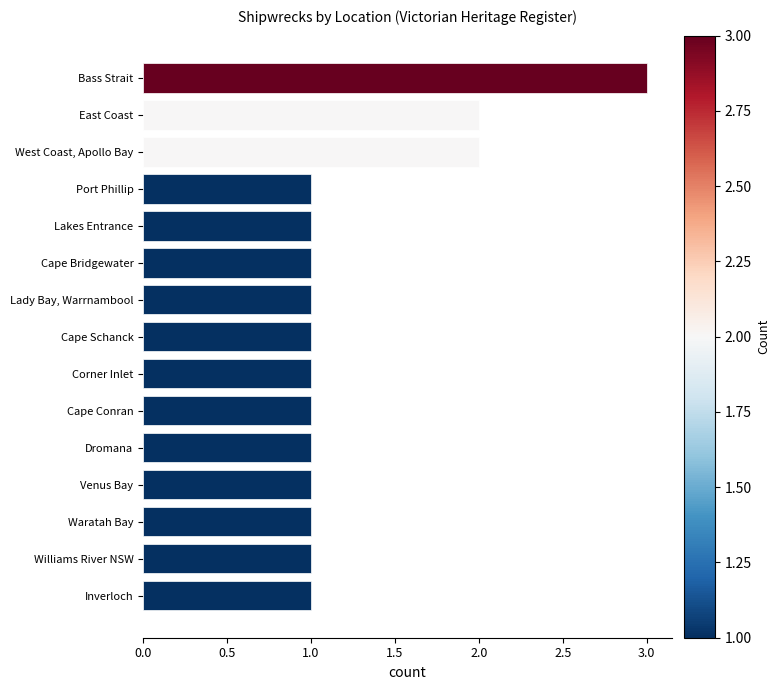

Reading top to bottom, transcribe all the data shown in this chart.

Bass Strait=3	East Coast=2	West Coast, Apollo Bay=2	Port Phillip=1	Lakes Entrance=1	Cape Bridgewater=1	Lady Bay, Warrnambool=1	Cape Schanck=1	Corner Inlet=1	Cape Conran=1	Dromana=1	Venus Bay=1	Waratah Bay=1	Williams River NSW=1	Inverloch=1